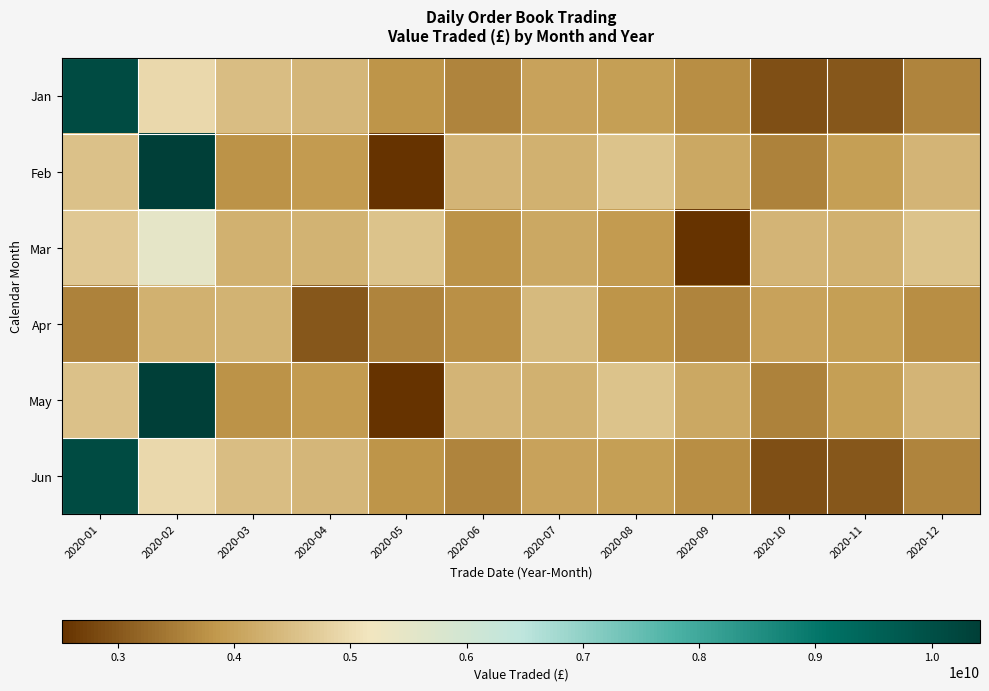

Which series changed the most between 2020-05 and 2020-12?

Feb